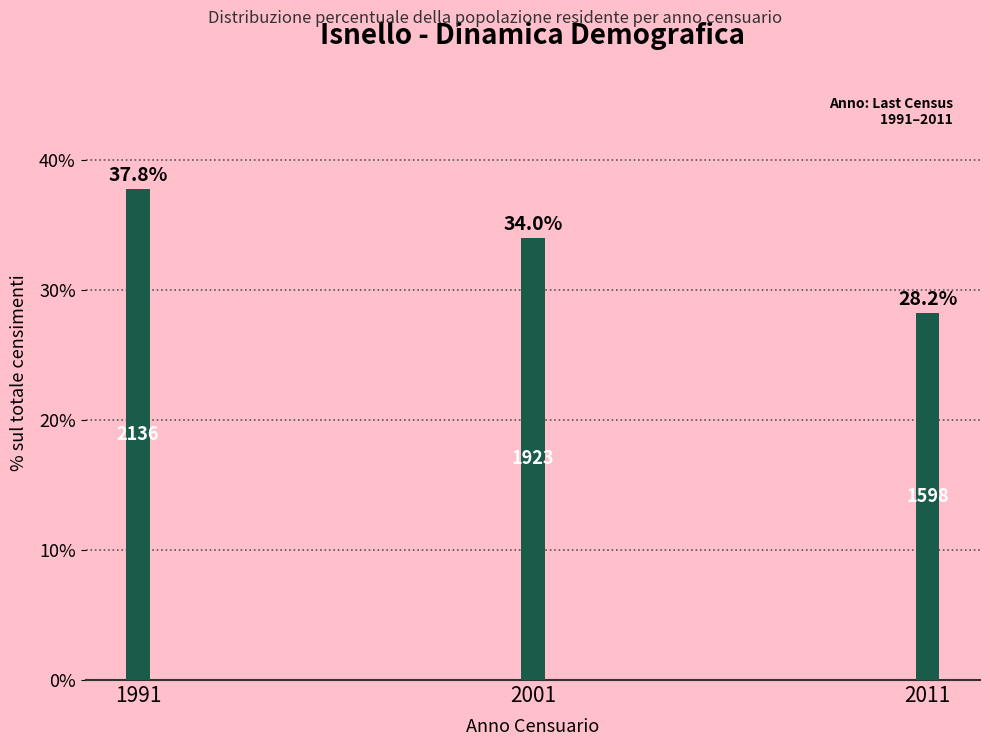

Reading left to right, transcribe all the data shown in this chart.

37.8	34.0	28.2